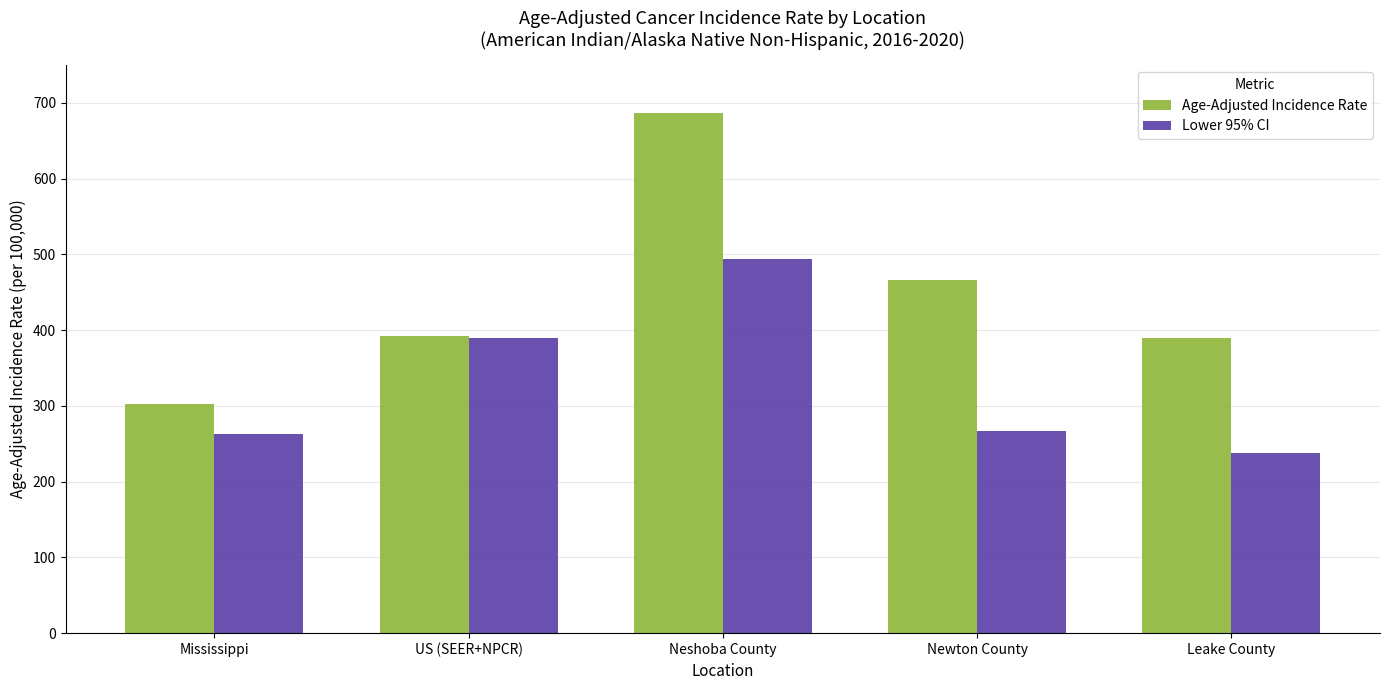

What is the sum of the Lower 95% CI values at Neshoba County and Mississippi?

756.3